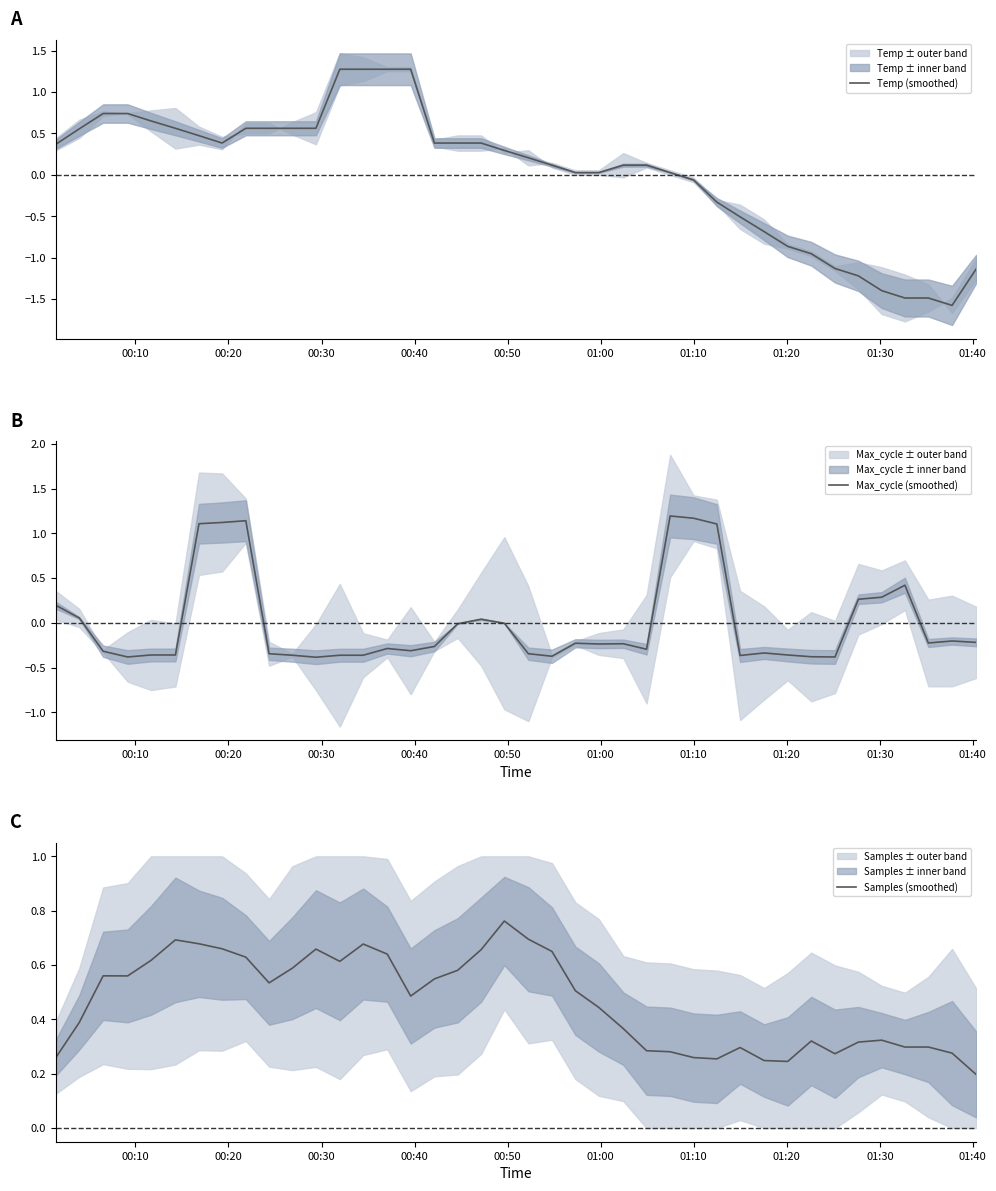

What is the highest value of the Temp (smoothed) series?

1.3